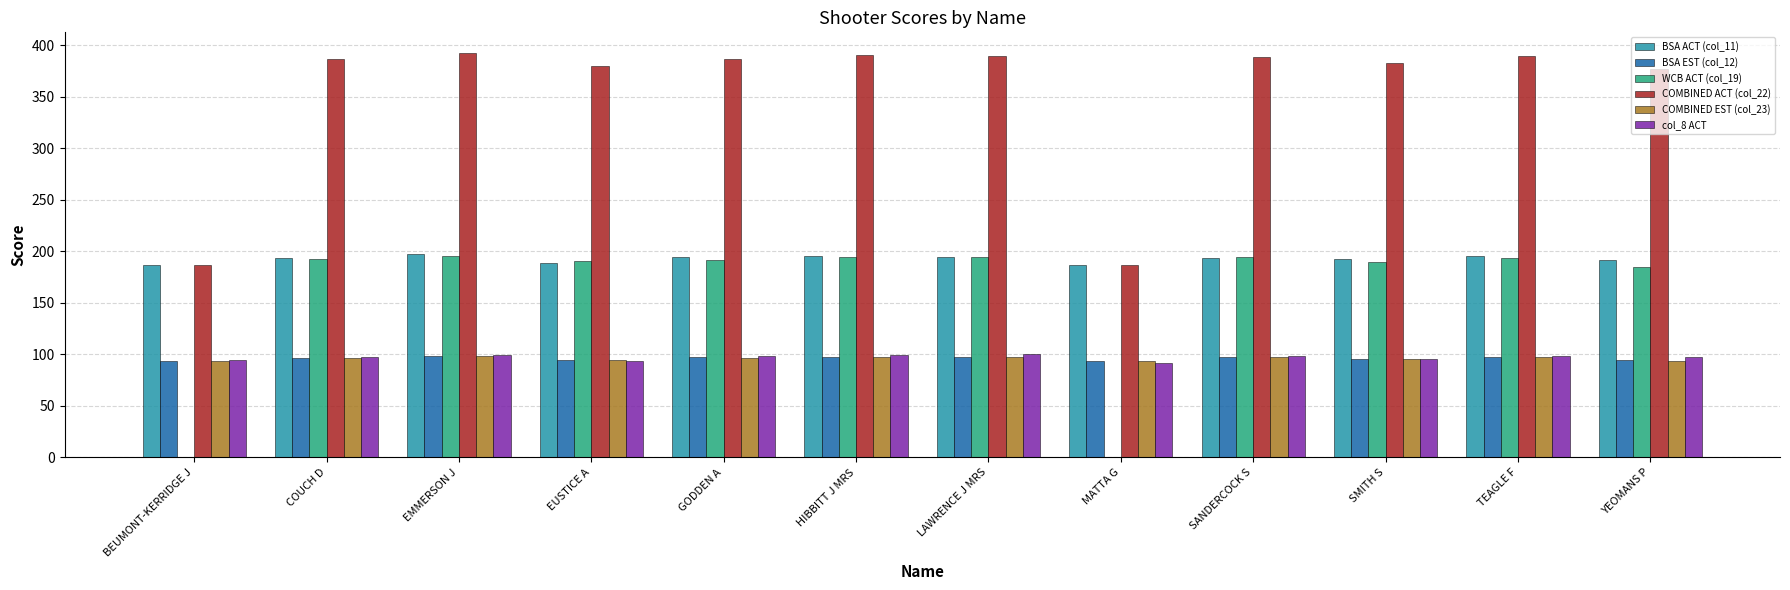

The value of COMBINED EST (col_23) at SANDERCOCK S is 97.0. True or false?

True